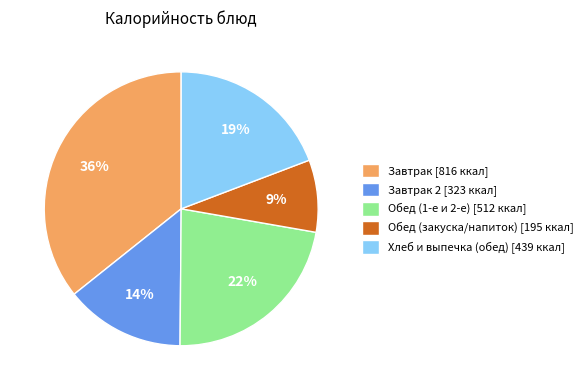

The Хлеб и выпечка (обед) [439 ккал] slice represents 5% of the pie. True or false?

False